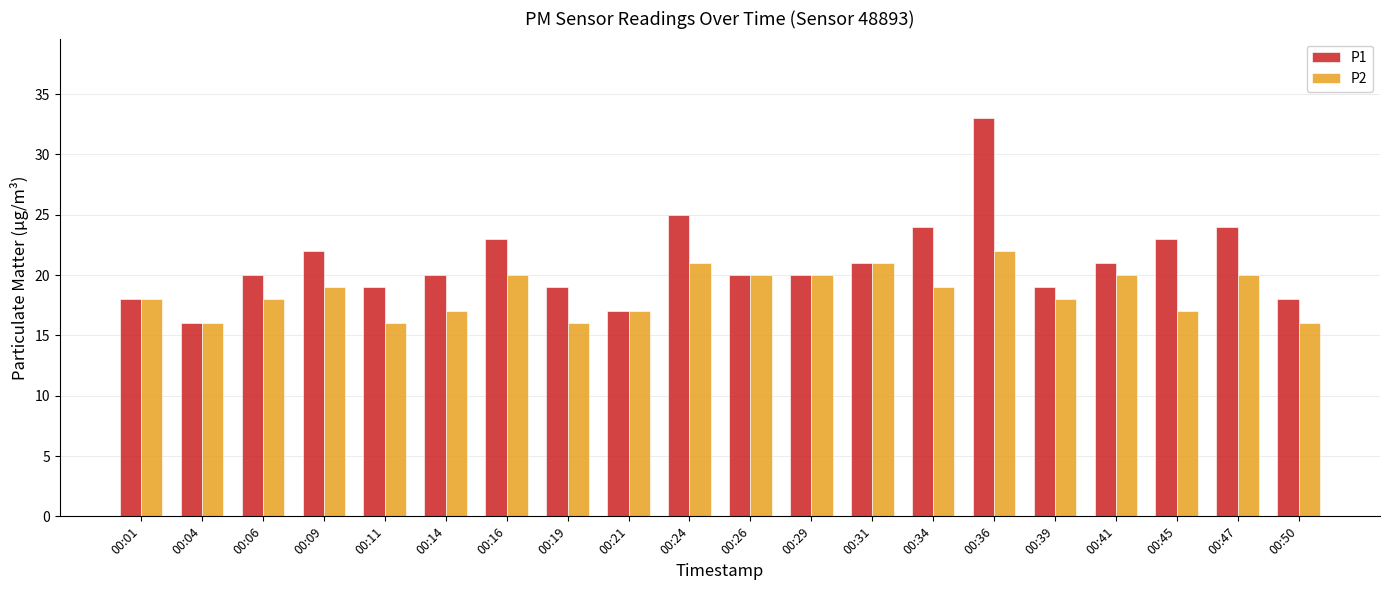

How many bars are there in each group?

2